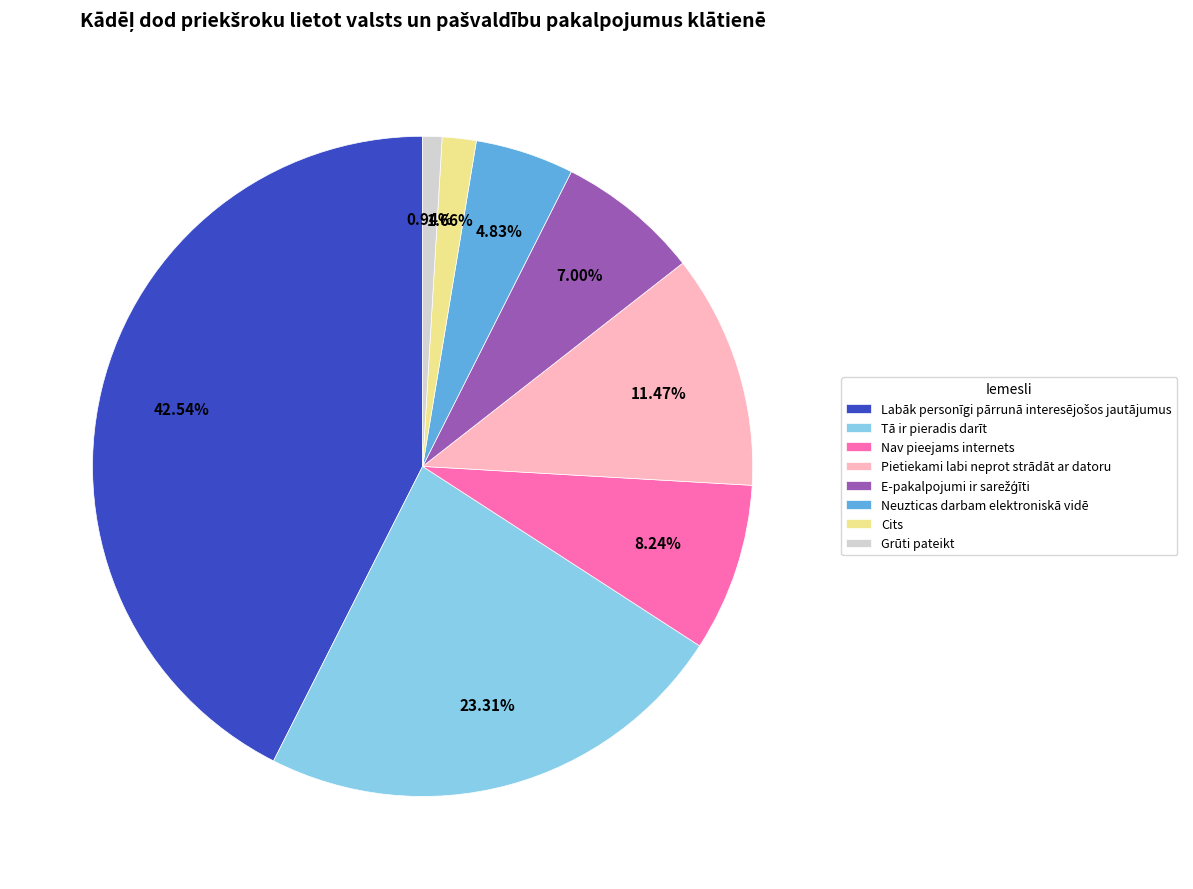

Does Pietiekami labi neprot strādāt ar datoru represent more than half of the total?

No